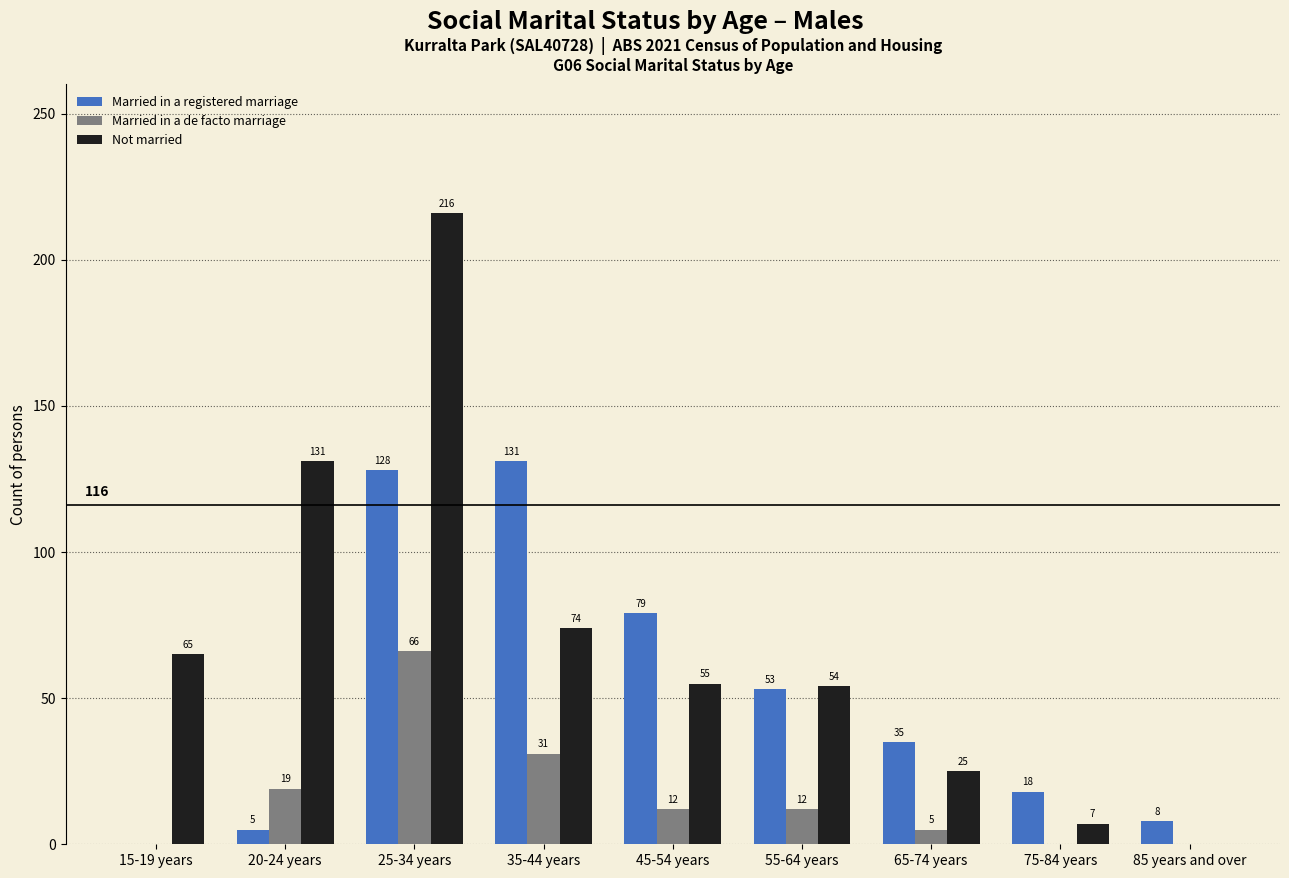

Between 25-34 years and 75-84 years, which series saw the biggest shift?

Not married